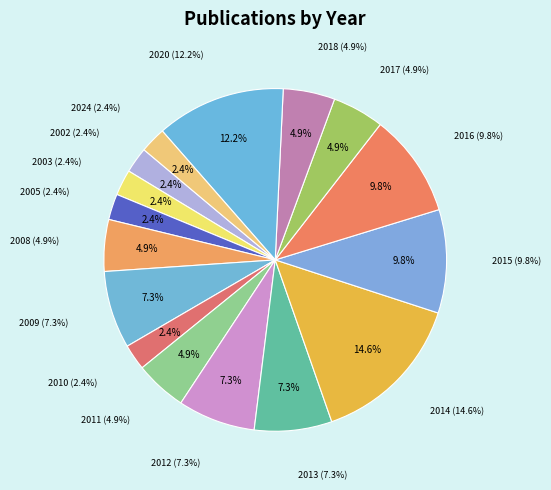

To the nearest percent, what portion does 2012 represent?

7%